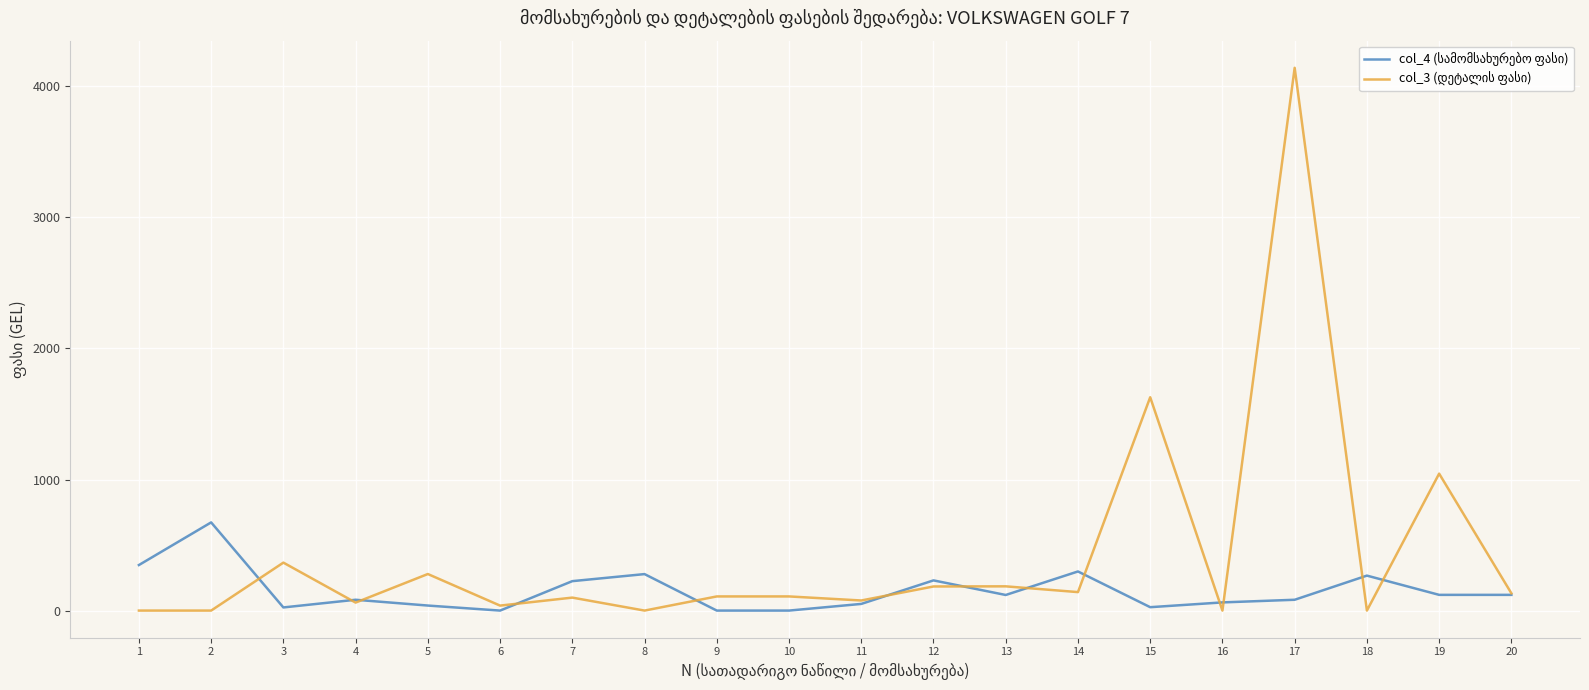

What is the difference between the highest and lowest values at 19?

925.0